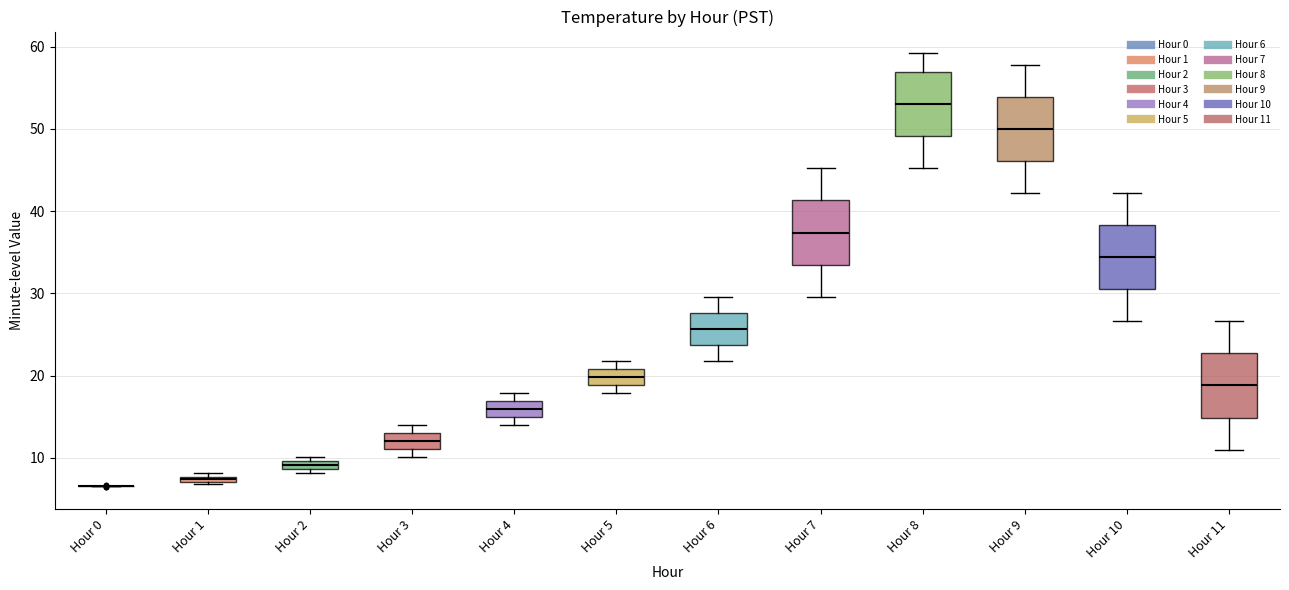

Where does the lower whisker of the box for Hour 9 end on the y-axis? The values are not printed on the chart, so give them approximately, as read against the axis.

42